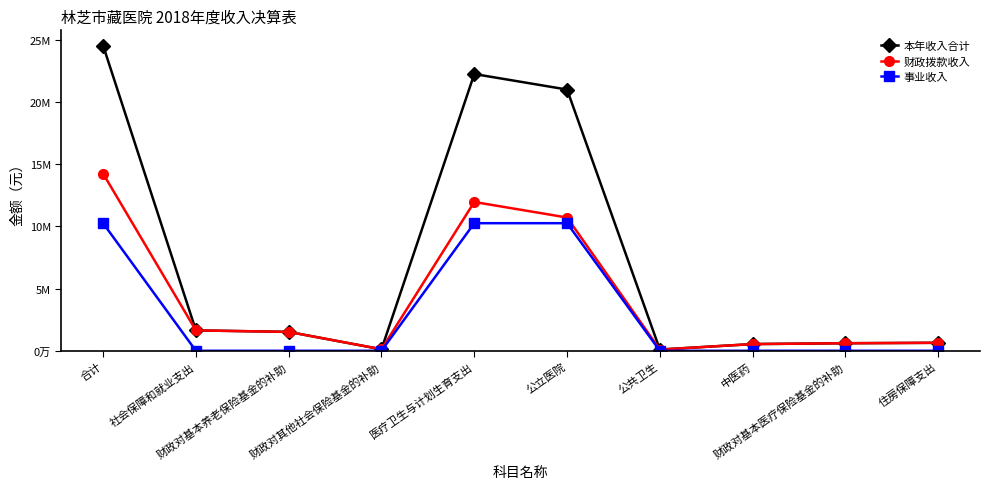

Is this an area chart (filled region under the line)?

No